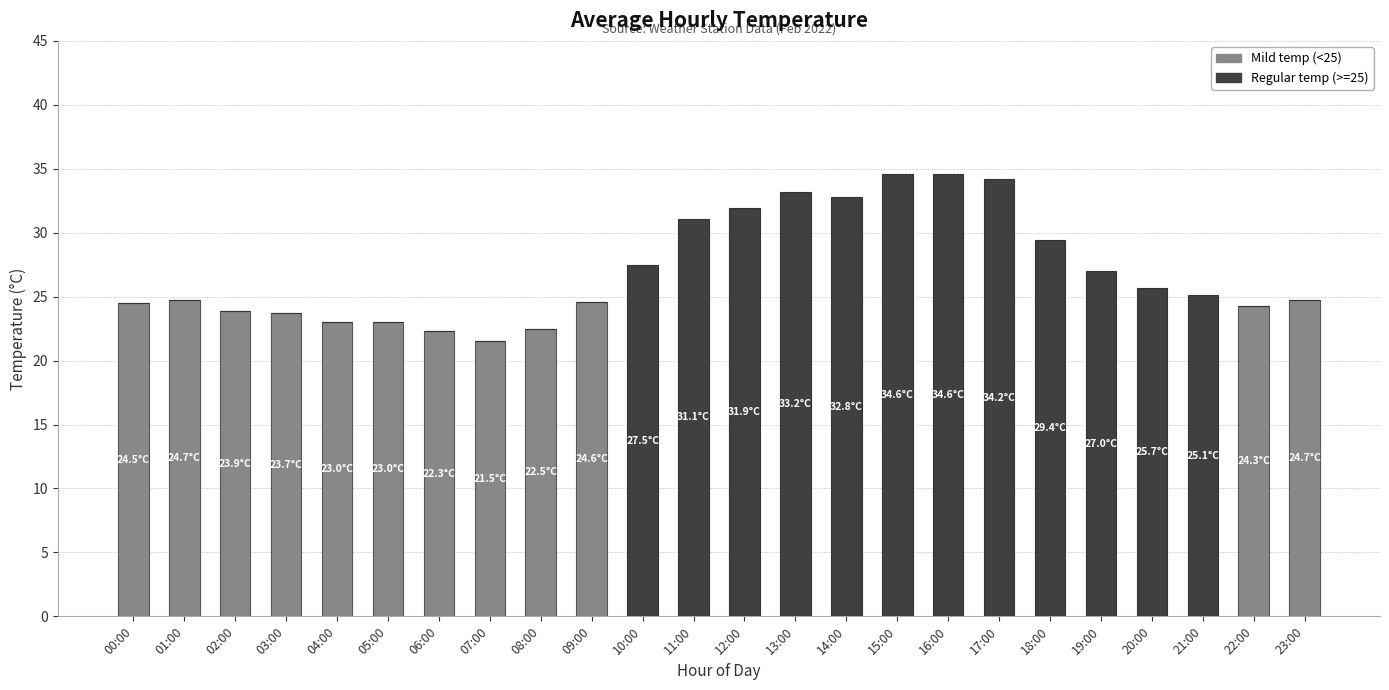

The Mild temp (<25) series shows 22.3 at 06:00. True or false?

True